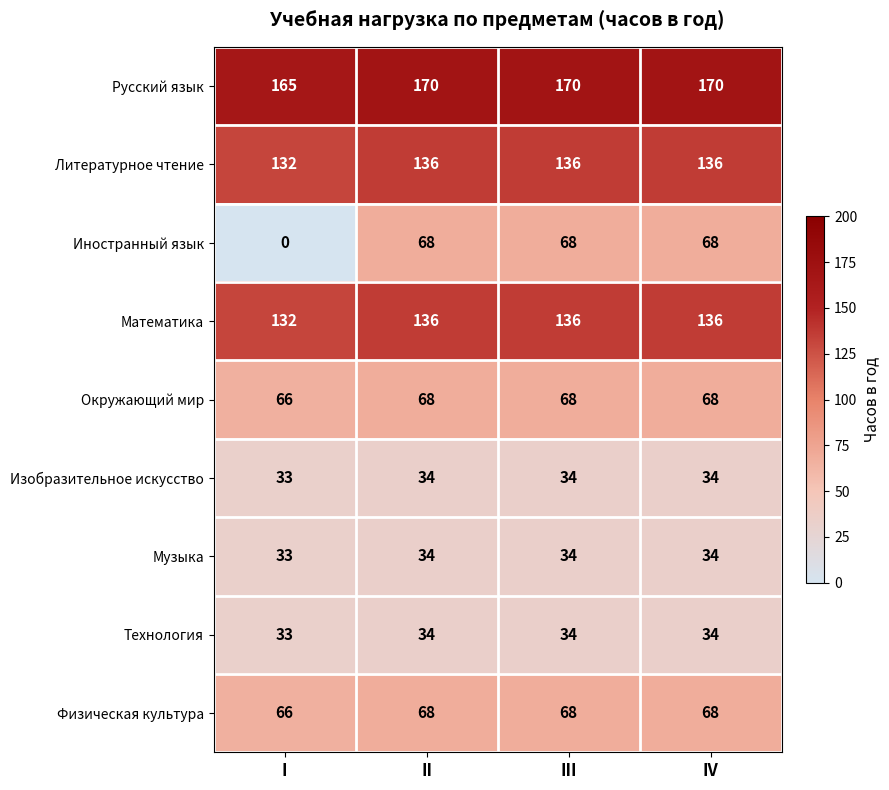

At how many categories does at least one series exceed 117?

4